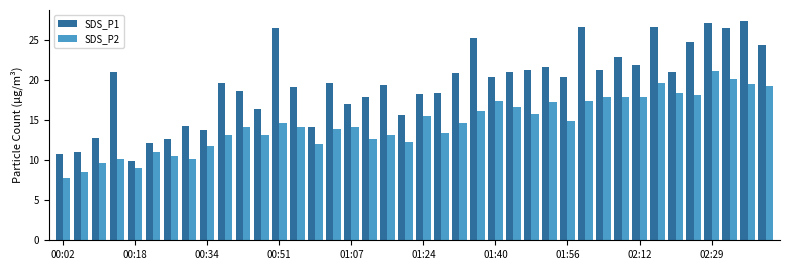

List the series in order of their overall mean, lowest first.

SDS_P2, SDS_P1